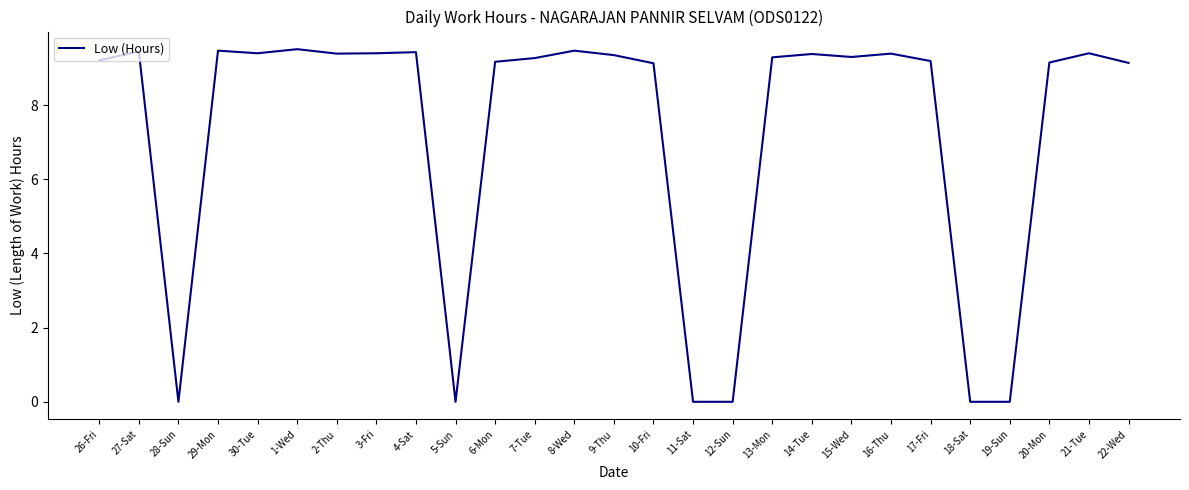

Is this an area chart (filled region under the line)?

No